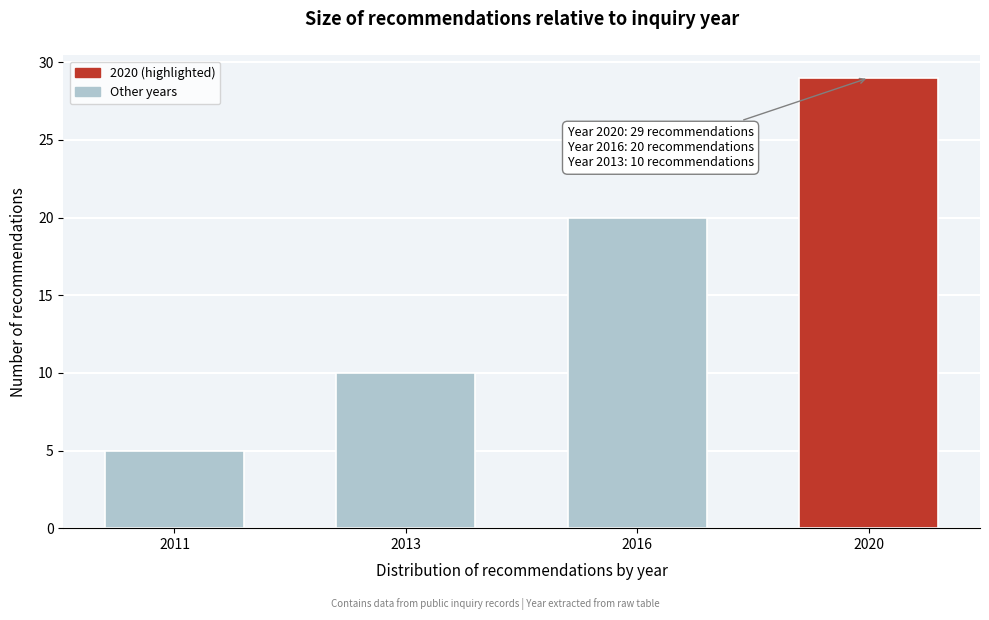

Reading left to right, transcribe all the data shown in this chart.

2011=5	2013=10	2016=20	2020=29